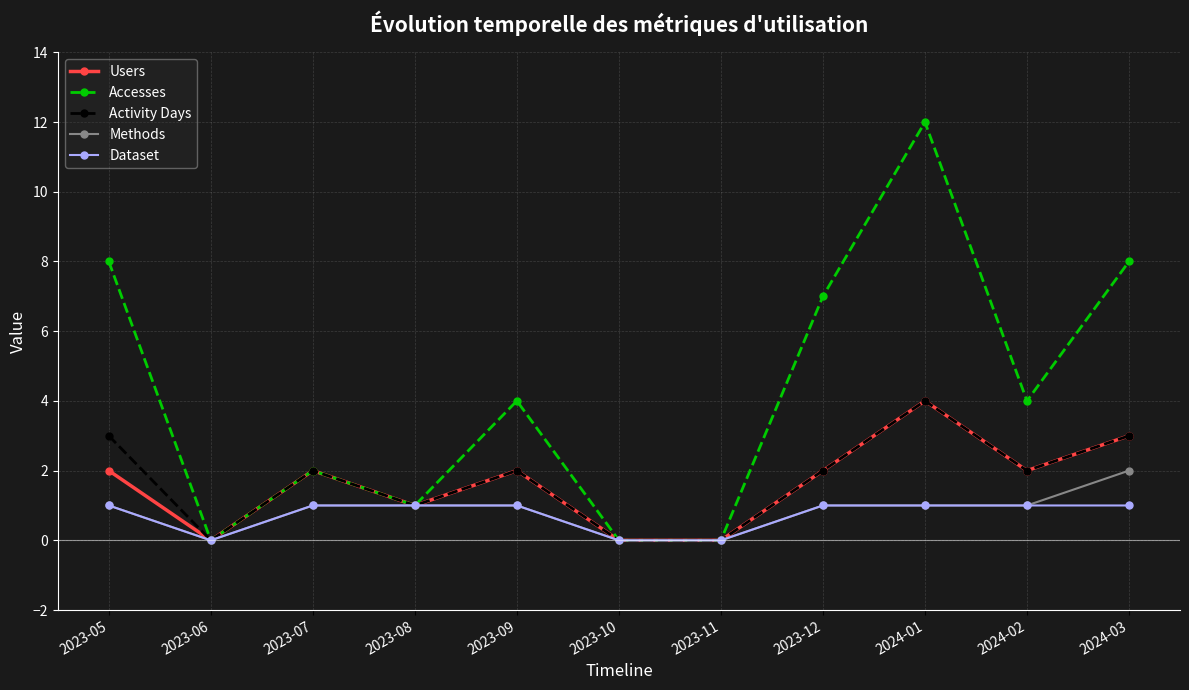

What is the label of the 5th point from the left?

2023-09